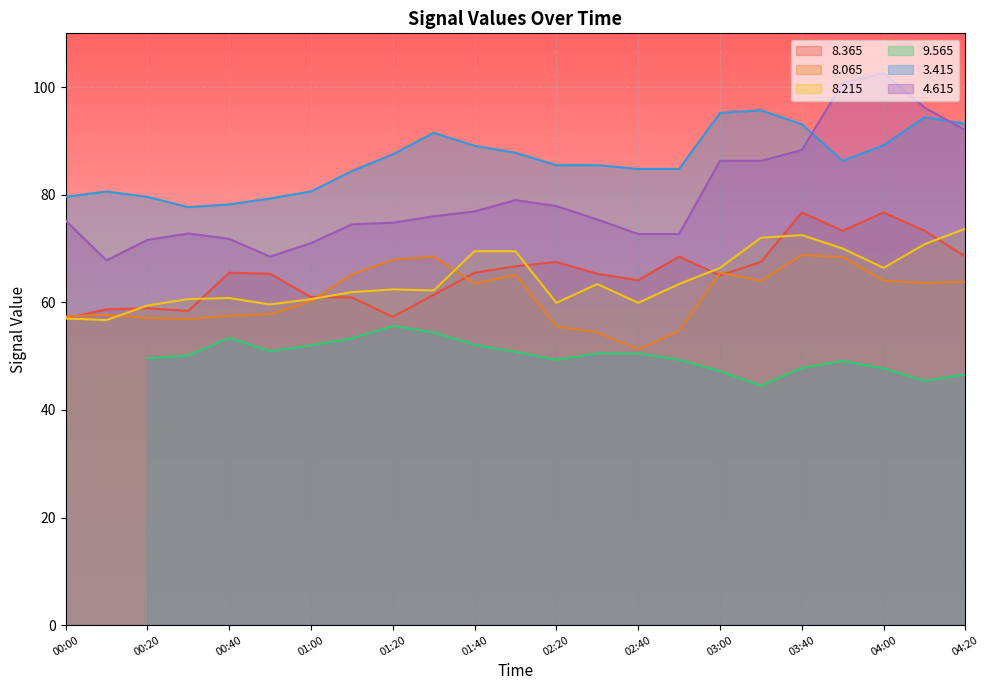

True or false: 8.215 and 3.415 intersect in this chart.

False